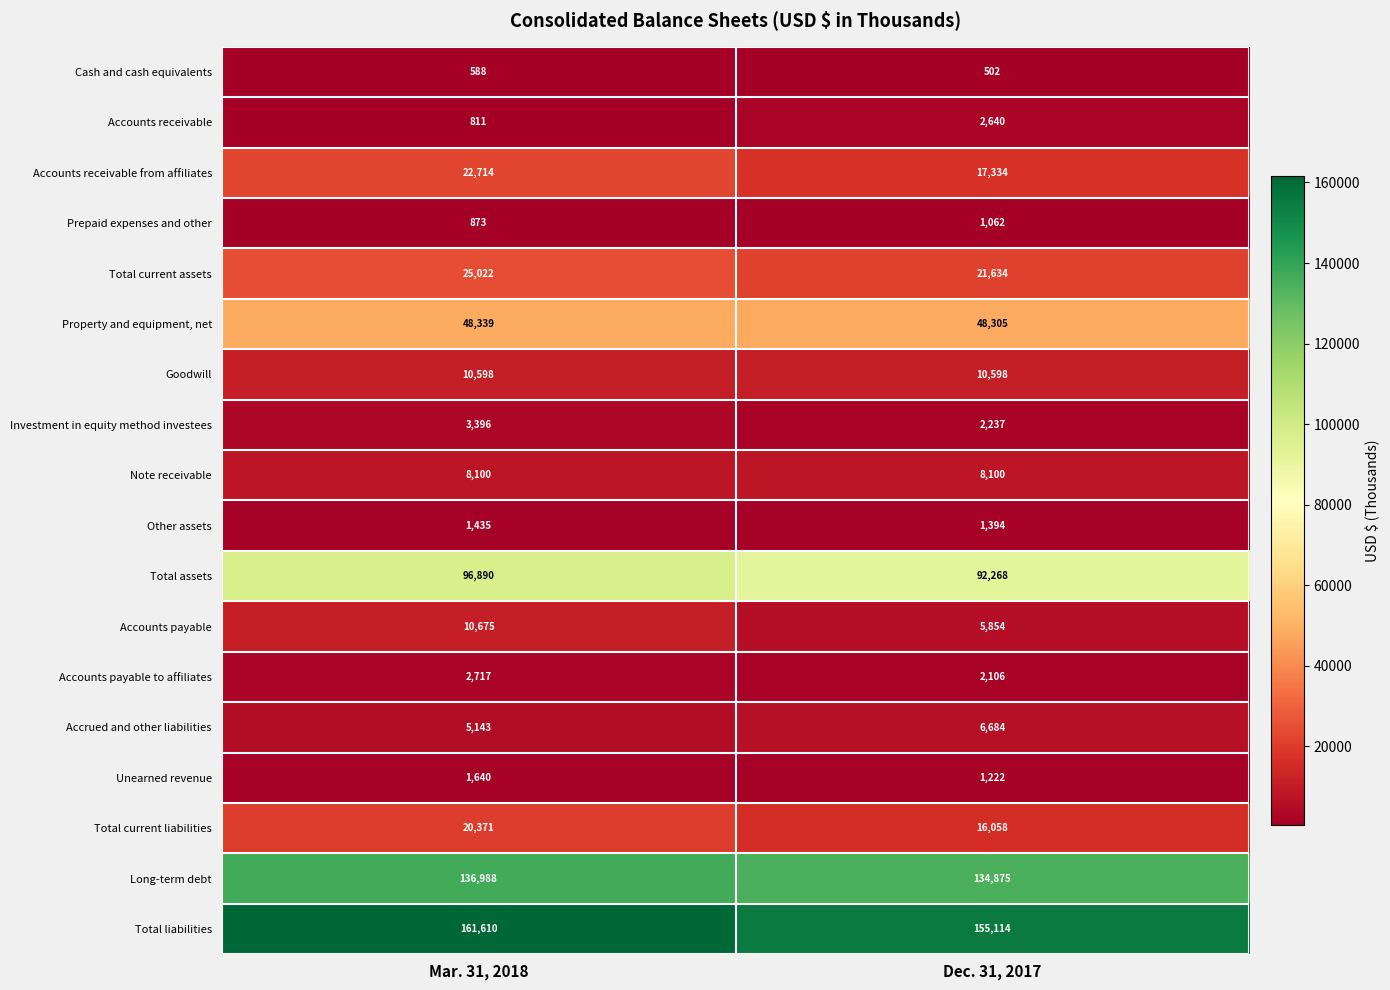

What is the difference between the maximum and minimum values in the Total current liabilities series?

4313